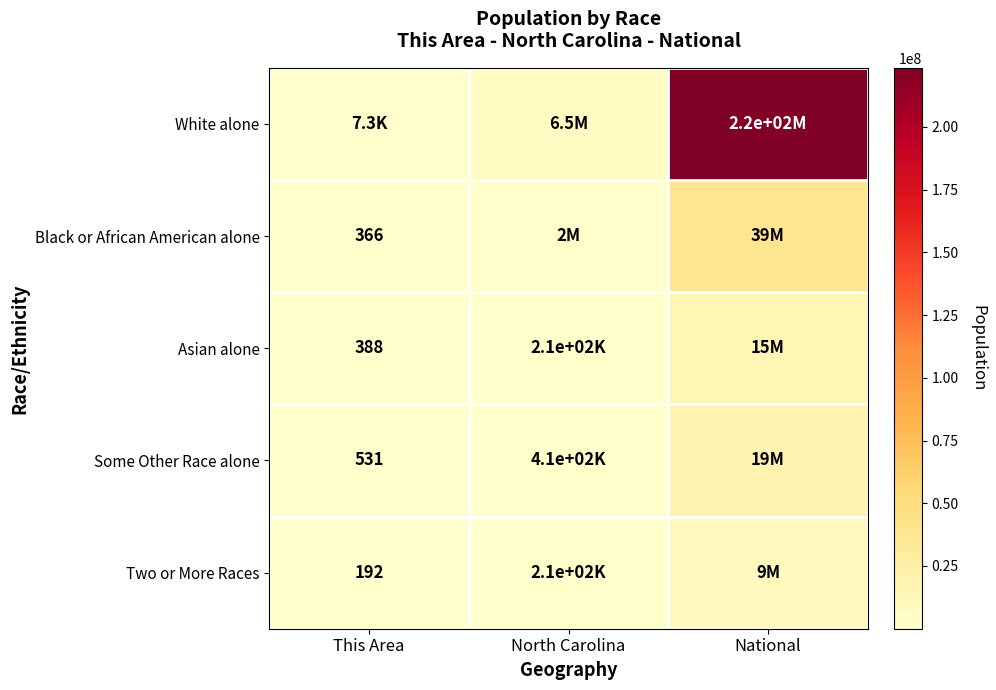

The value of Black or African American alone at This Area is 366. True or false?

True